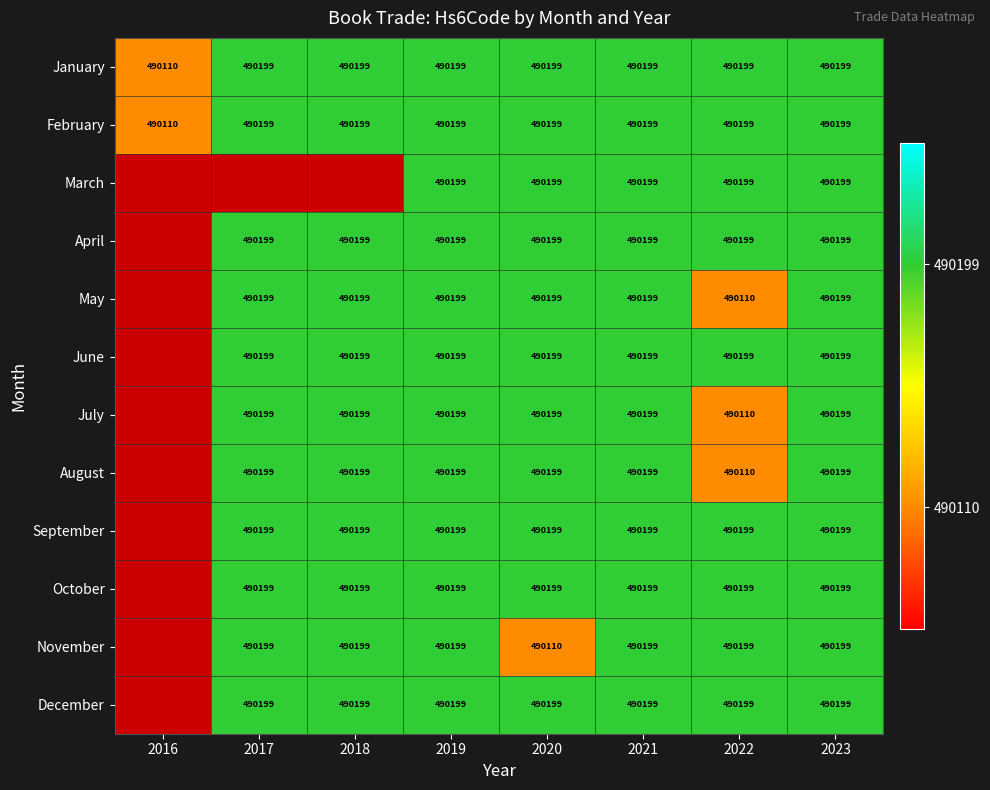

Between 2020 and 2021, which series saw the biggest shift?

November